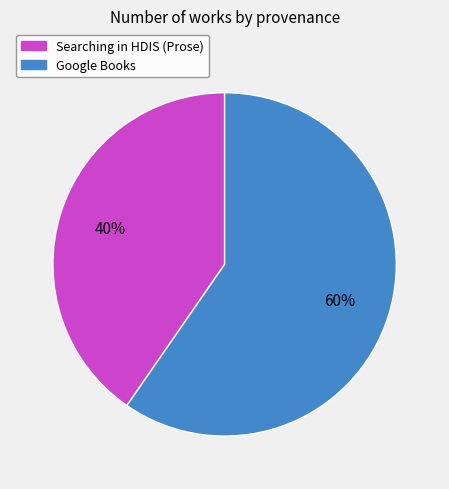

Do Searching in HDIS (Prose) and Google Books together represent more than half of the pie?

Yes